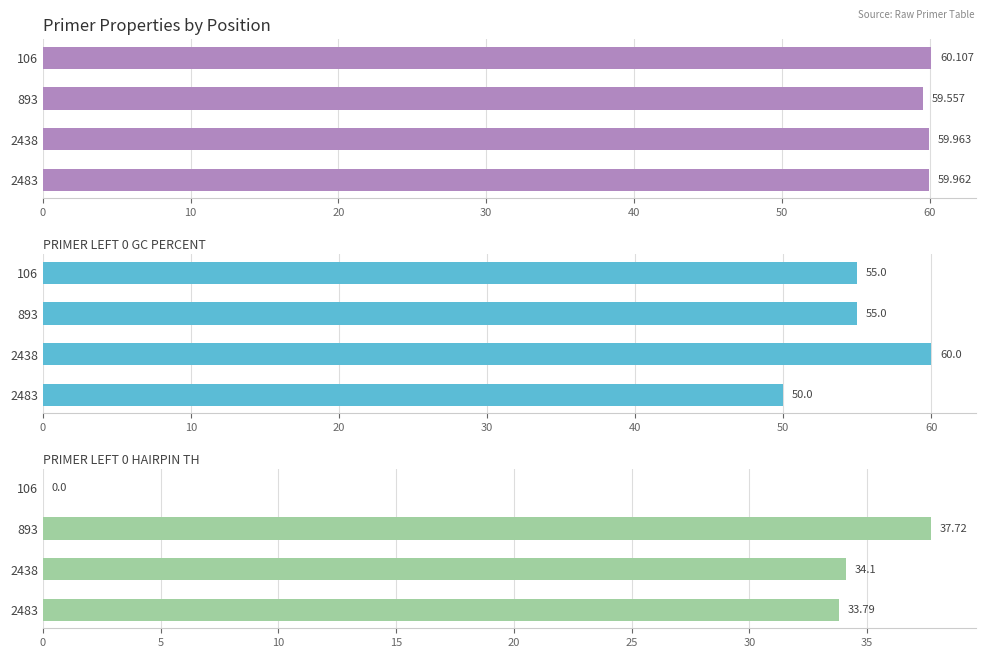

How many groups of bars are there?

4